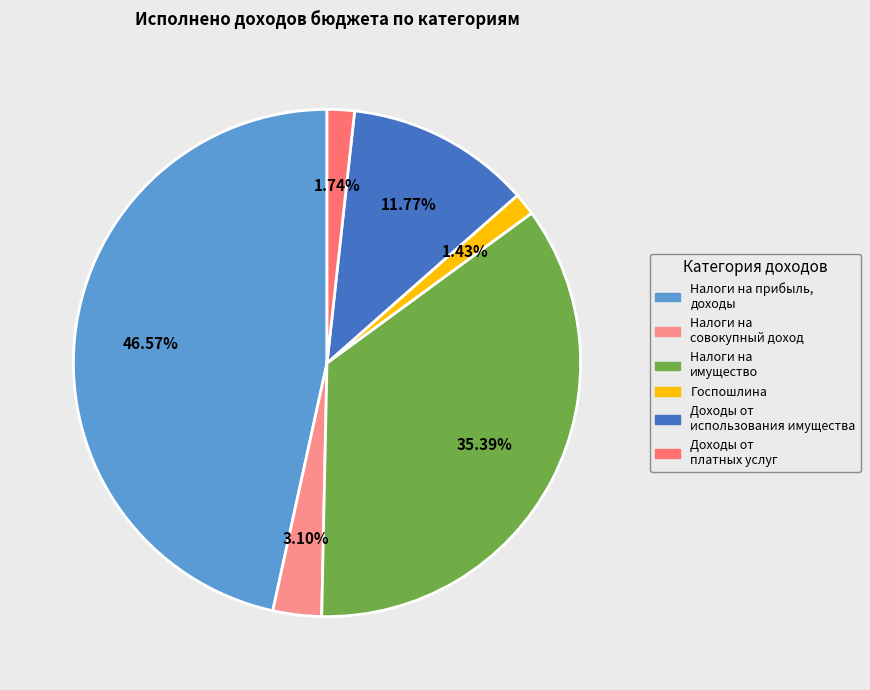

How many segments does this pie chart have?

6